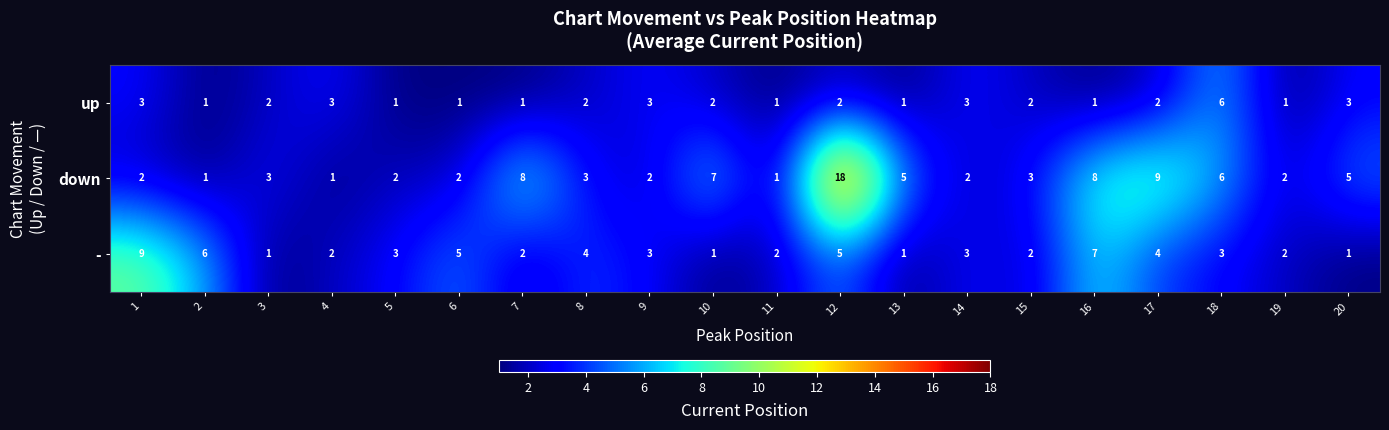

Where is down nearest to the value 9?

17